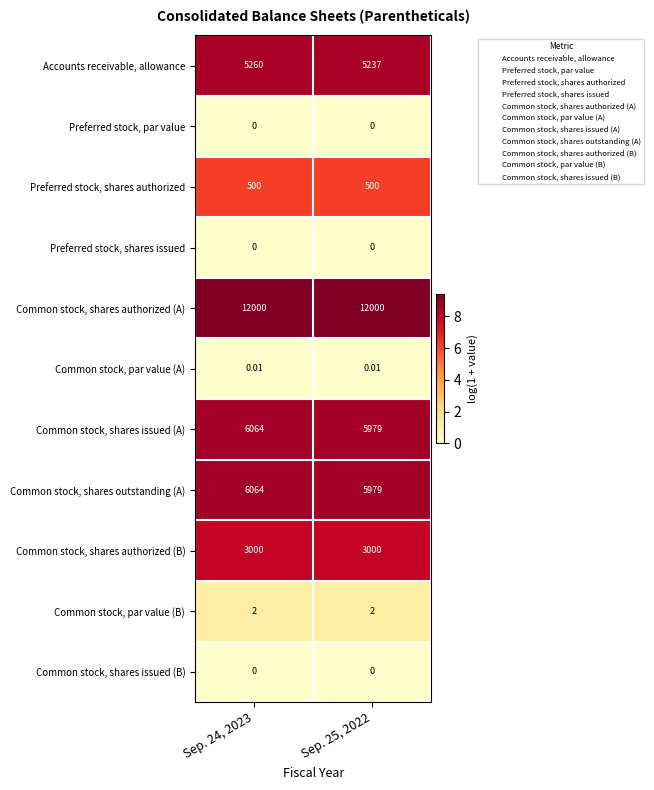

What is the spread (max minus min) of values at Sep. 25, 2022?

12000.0